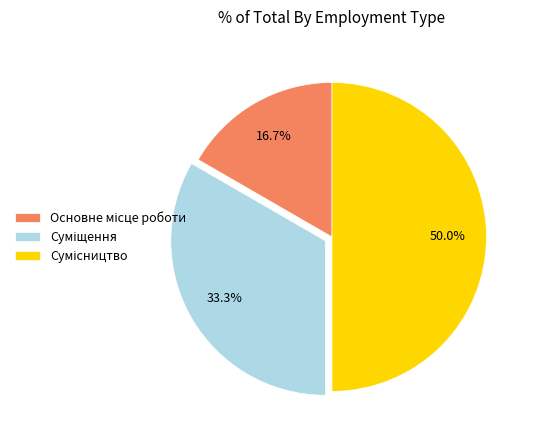

The Основне місце роботи slice represents 17% of the pie. True or false?

True